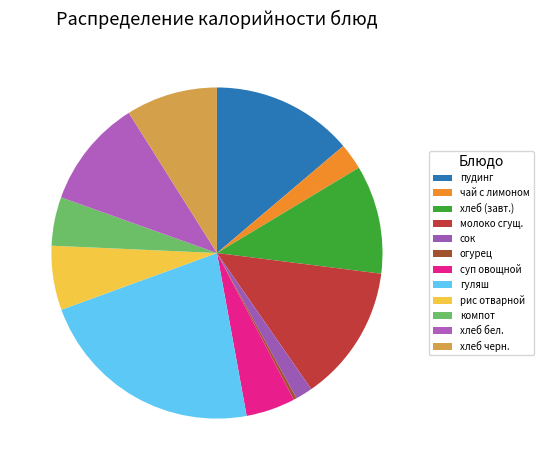

What percentage is the хлеб бел. slice, to the nearest percent?

11%